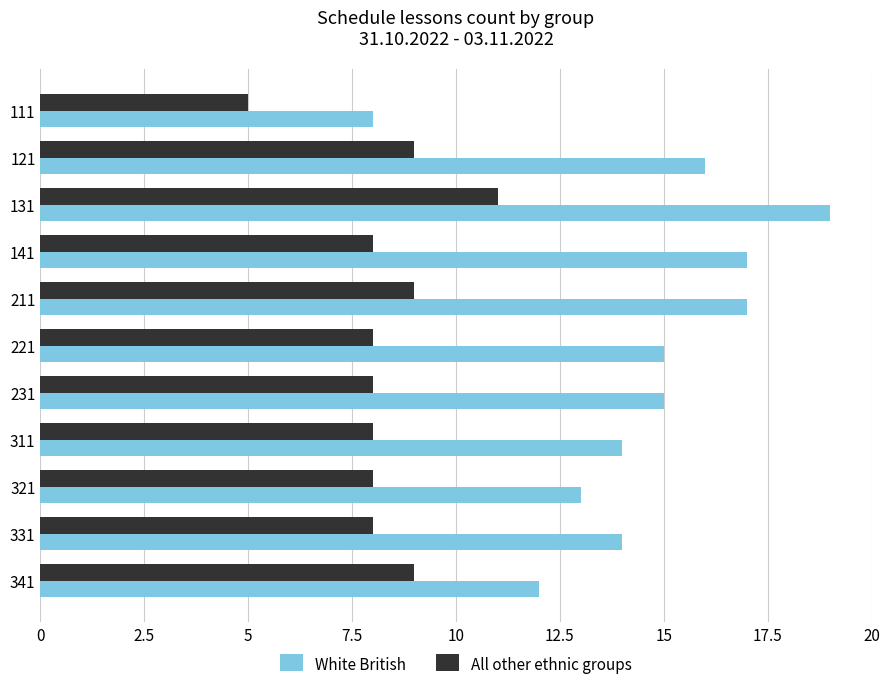

Is it true that All other ethnic groups equals 8 at 321?

True